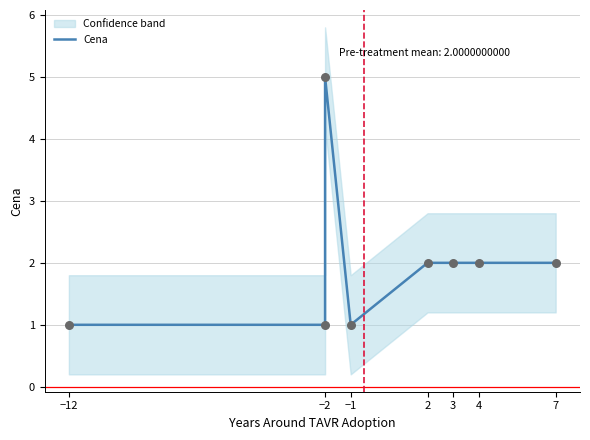

Approximately how many times larger is the value at −2 compared to 7?

0.5